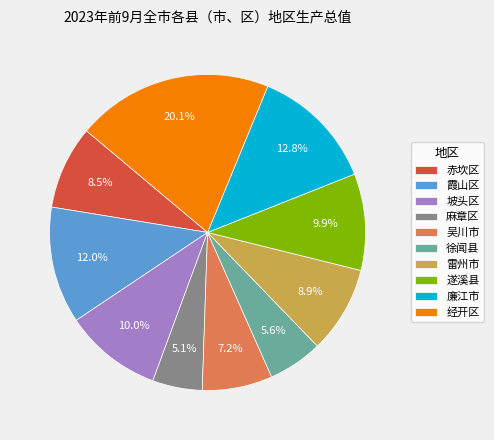

Between 经开区 and 遂溪县, which is larger?

经开区